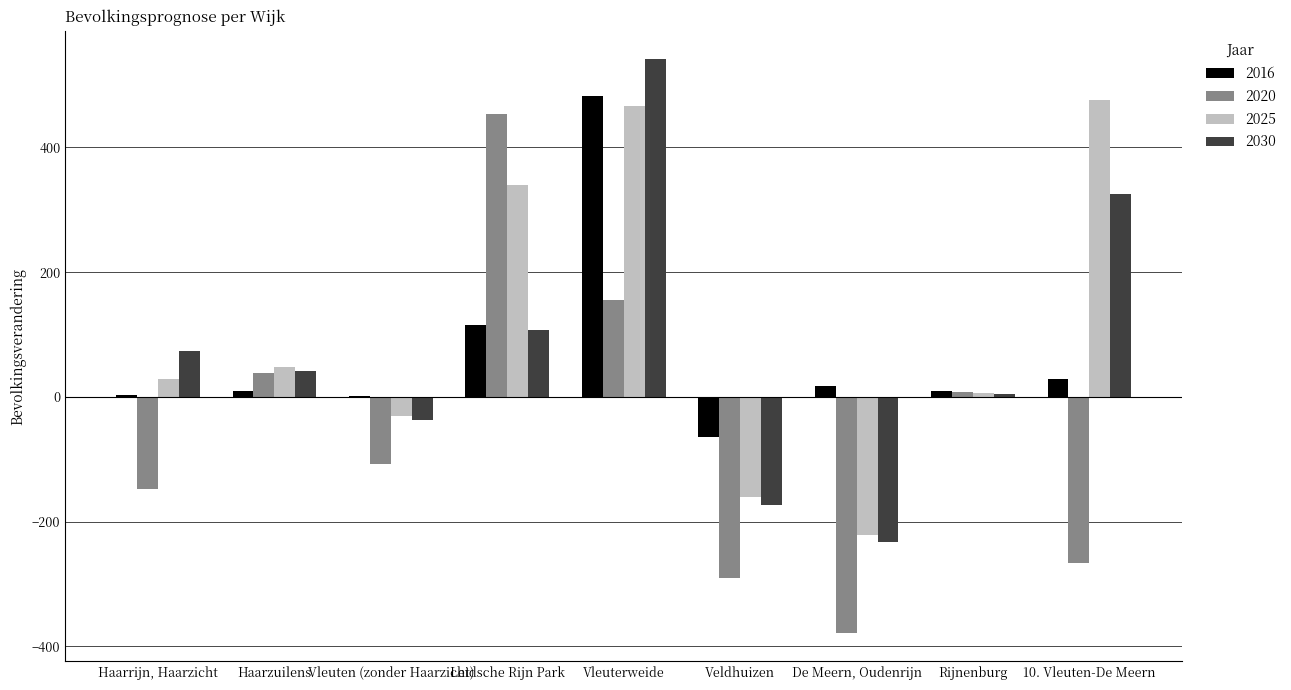

How many data points does each series have?

9